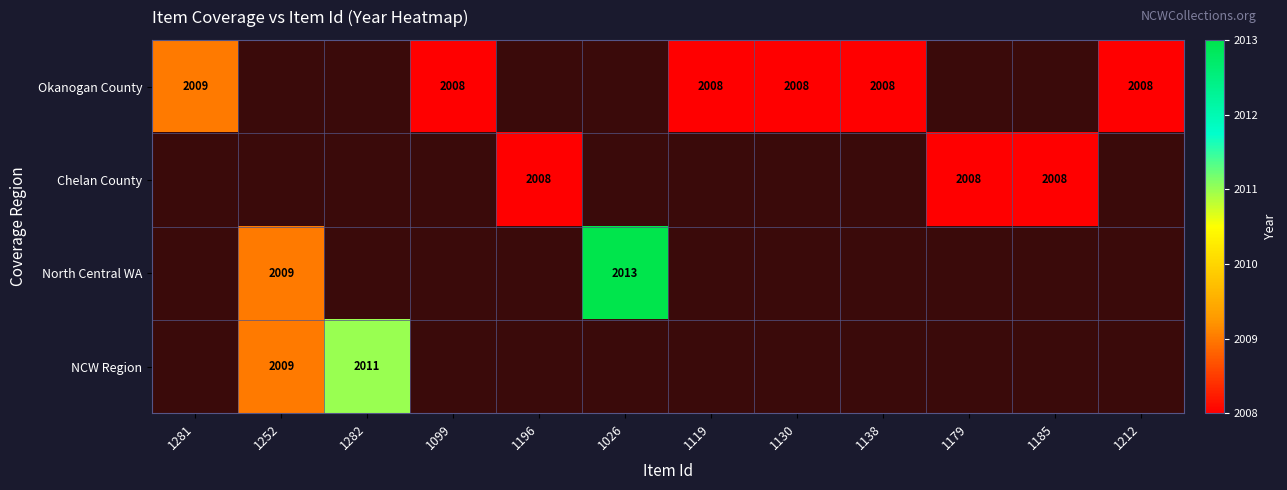

Which category has the highest value across all series?

1026